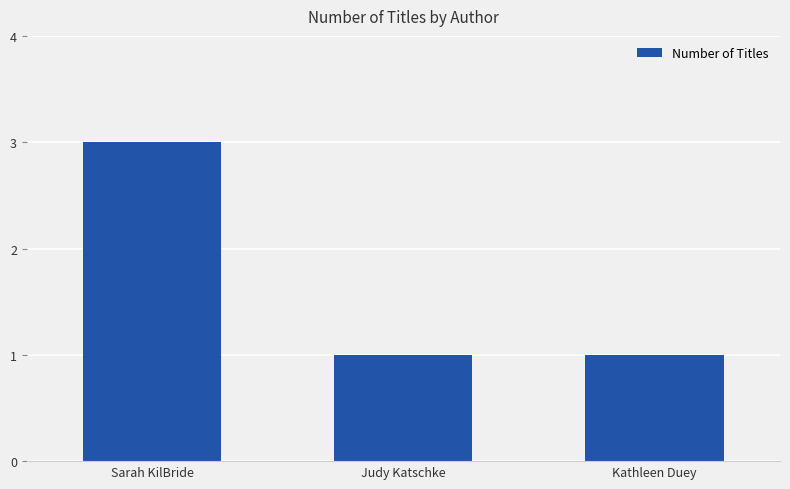

What position from the left is Sarah KilBride?

1